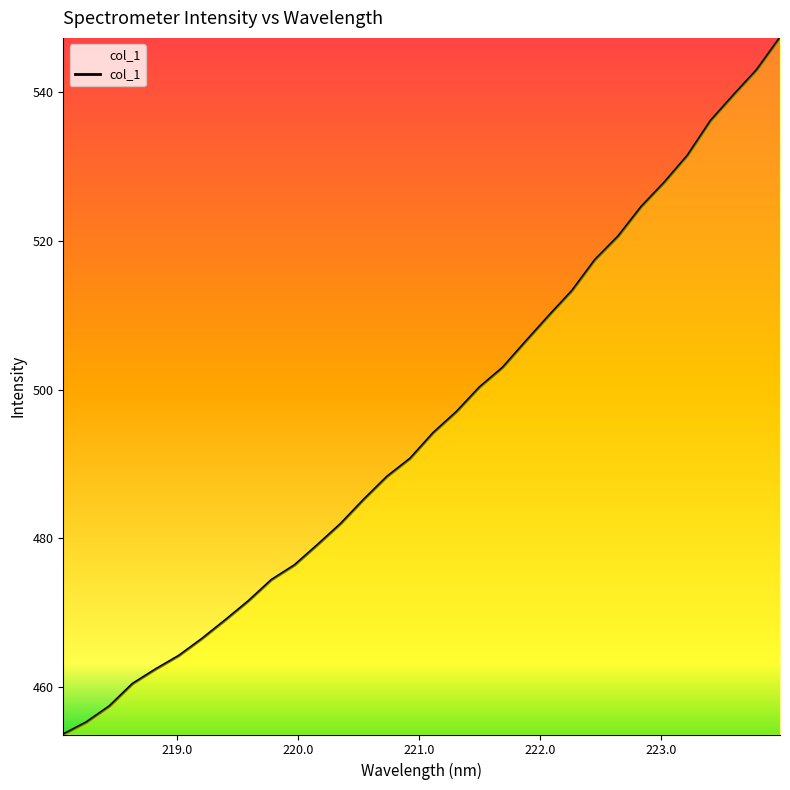

What is the difference between the maximum and minimum values?

93.7